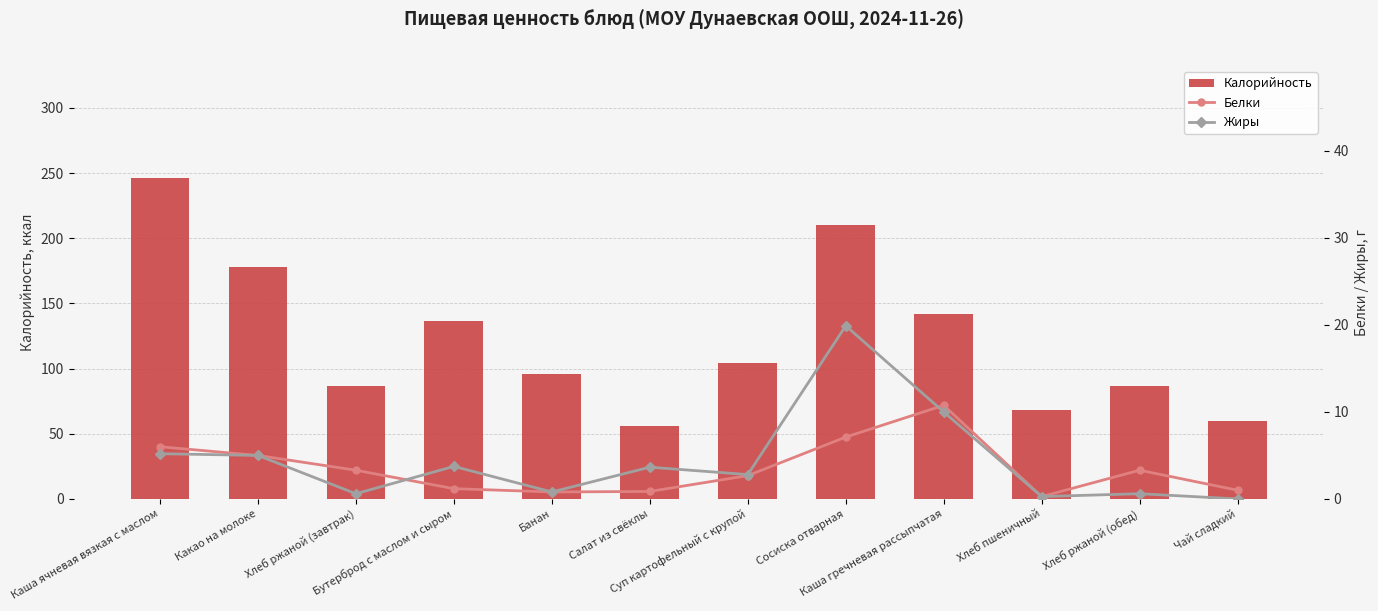

Are the bars horizontal?

No